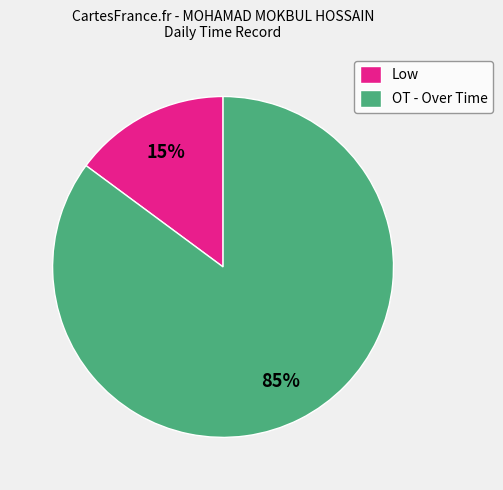

Is it true that Low is 15% of the pie?

True